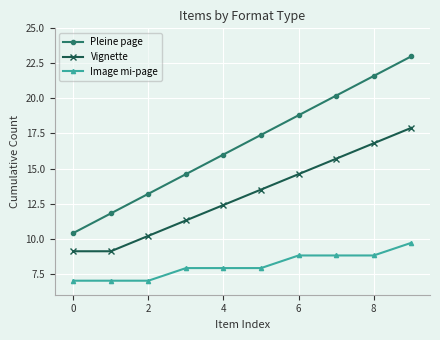

Which series has the largest range (max minus min)?

Pleine page